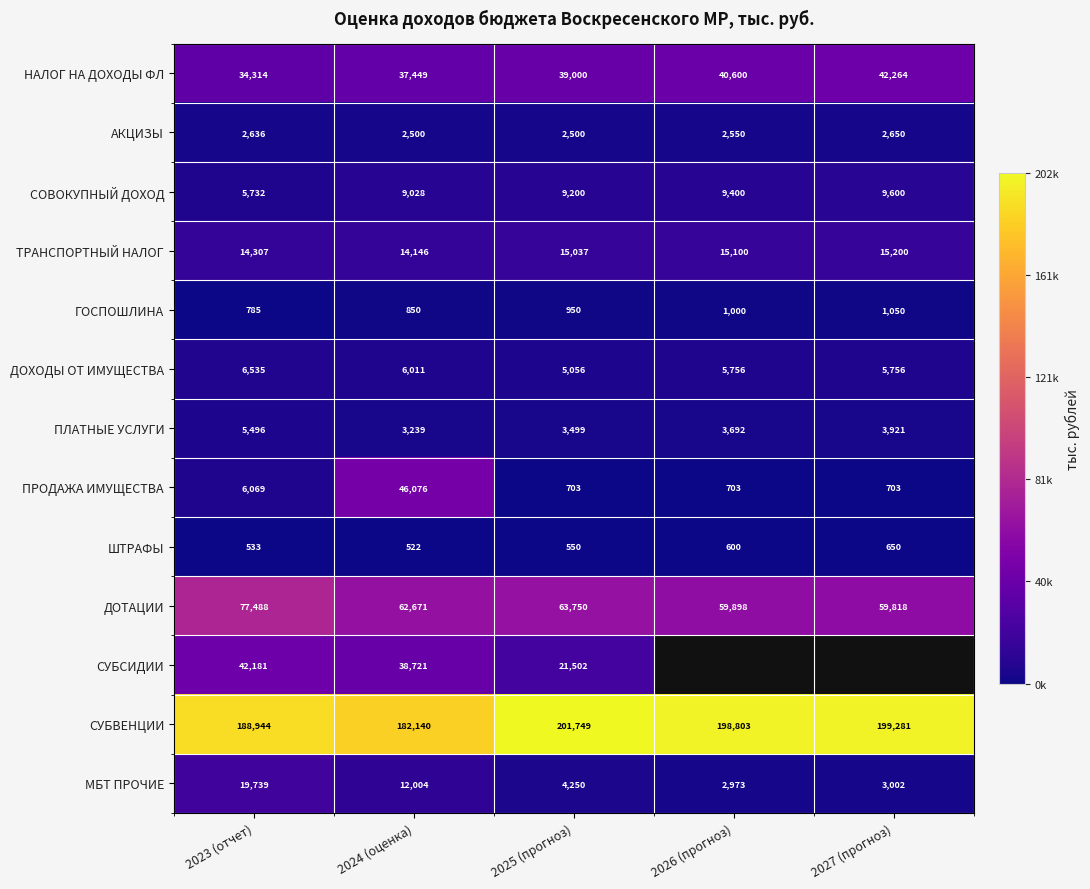

What is the minimum value shown in the chart?

521.9